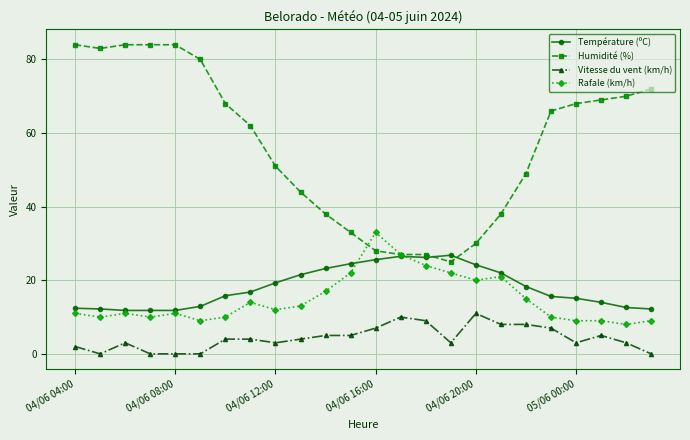

List the series in order of their peak value, highest first.

Humidité (%), Rafale (km/h), Température (ºC), Vitesse du vent (km/h)